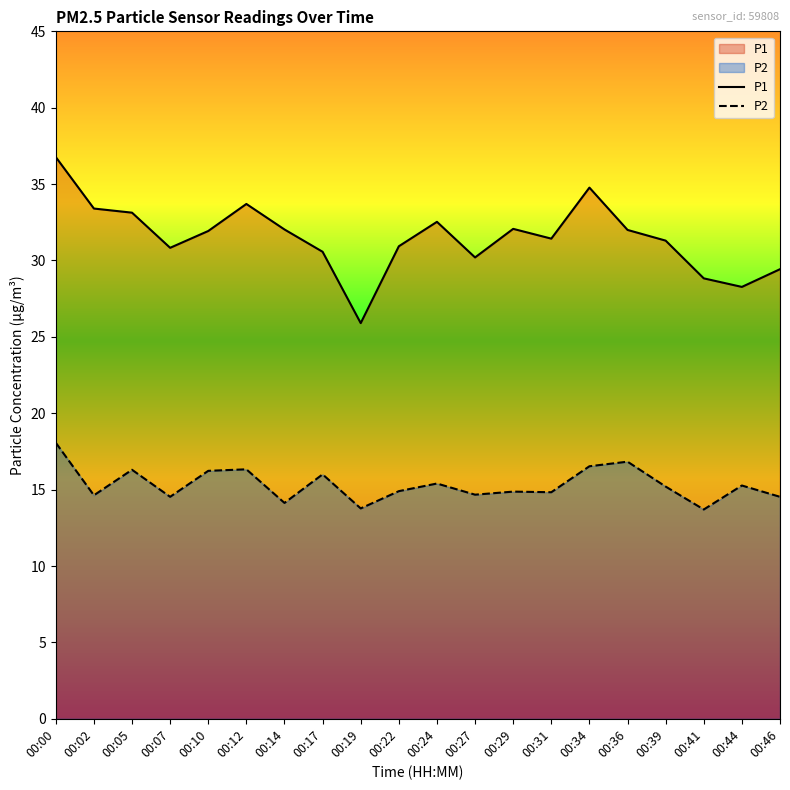

What is the difference between the highest and lowest values at 00:41?

15.1